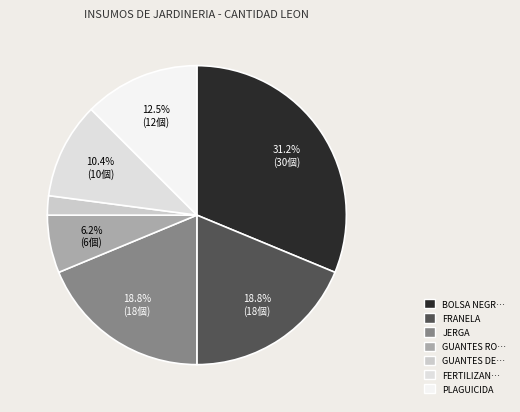

How many slices are in this pie chart?

7